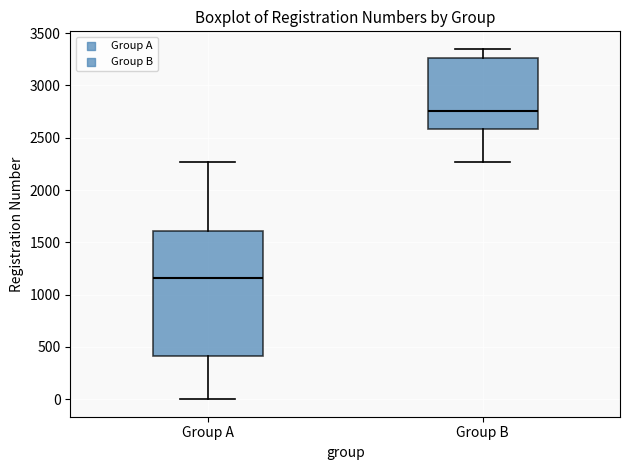

Reading left to right, transcribe this box plot: for each box, give where its median line is, the range the box spans, and where its two whiskers end, as read against the y-axis. The values are not printed on the chart, so give them approximately, as read against the axis.

Group A: median 1150, box 400 to 1600, whiskers 0 to 2250
Group B: median 2750, box 2600 to 3250, whiskers 2250 to 3350